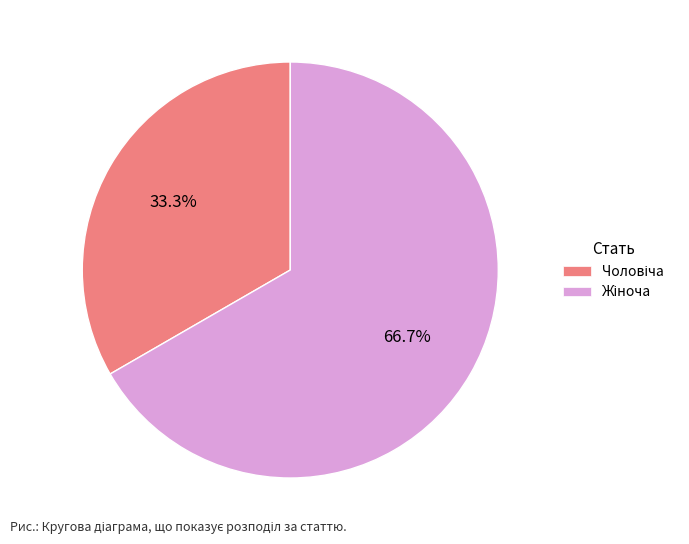

Is there a majority slice in this chart?

Yes